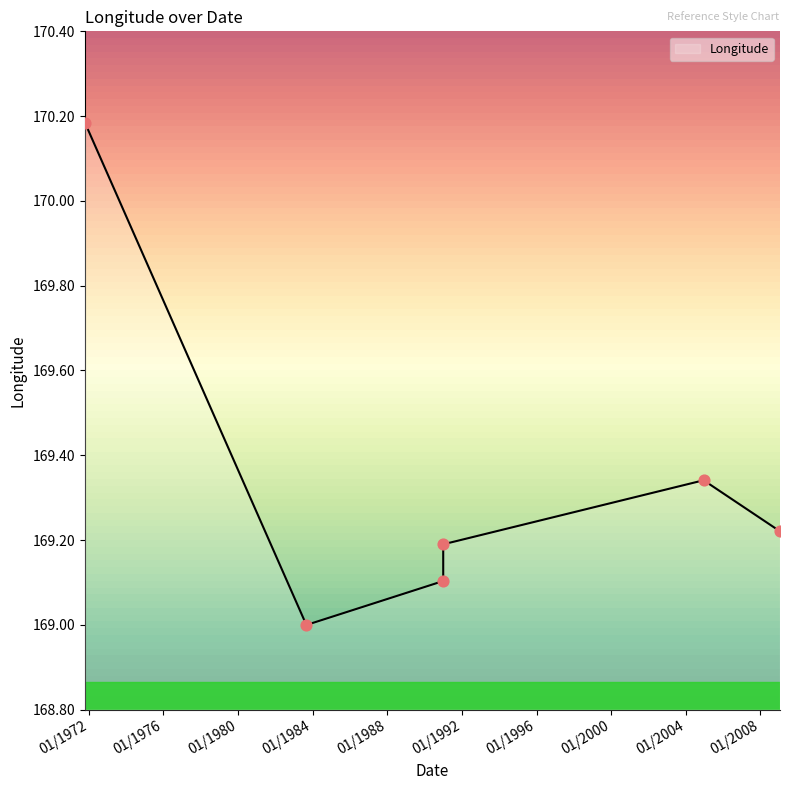

What is the ratio of the value at 18/10/1971 to the value at 01/01/1991?

1.0